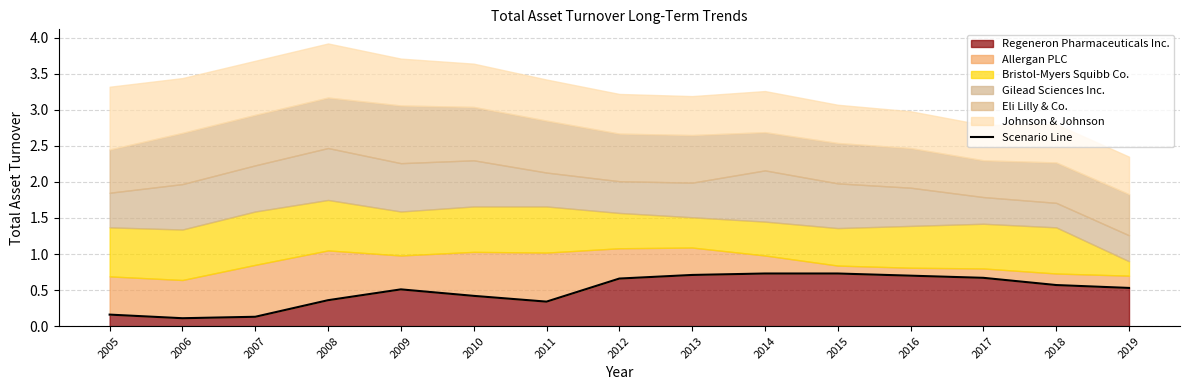

What is the change in value from 2012 to 2019?

-0.1